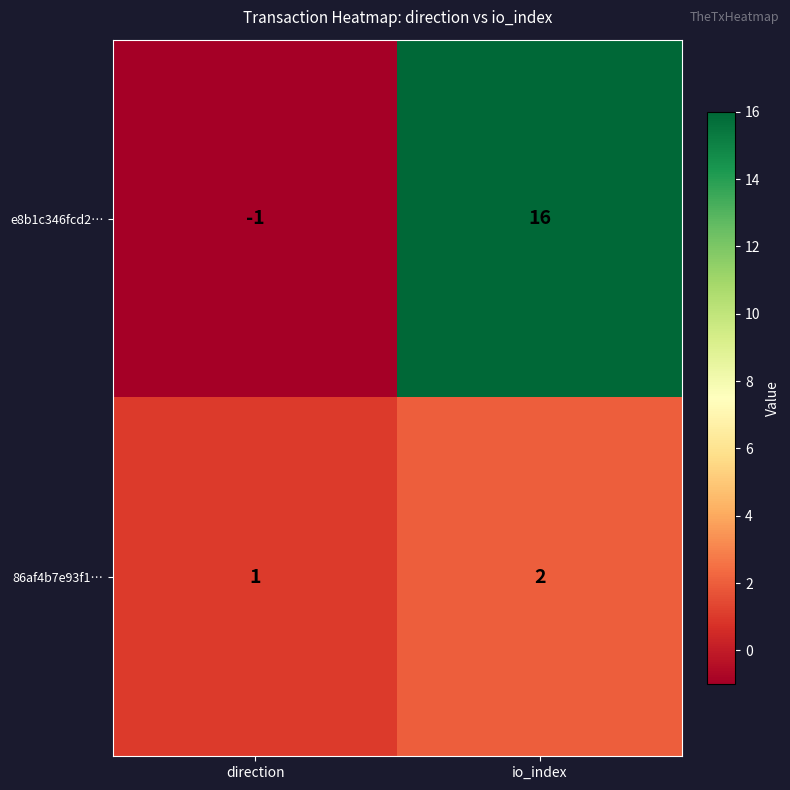

Reading left to right, extract all data points from this chart.

e8b1c346fcd2…: direction=-1	io_index=16
86af4b7e93f1…: direction=1	io_index=2